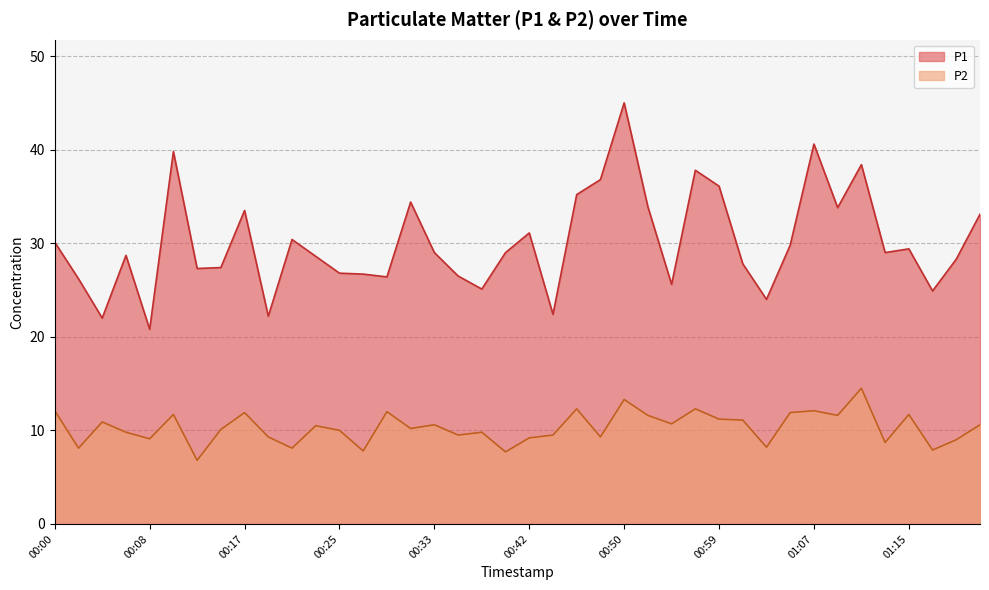

Reading left to right, transcribe all the data shown in this chart.

P1: 30.1	26.2	22.0	28.7	20.8	39.8	27.3	27.4	33.5	22.2	30.4	28.6	26.8	26.7	26.4	34.4	29.0	26.5	25.1	29.0	31.1	22.4	35.2	36.8	45.0	33.9	25.6	37.8	36.1	27.8	24.0	29.8	40.6	33.8	38.4	29.0	29.4	24.9	28.3	33.1
P2: 12.1	8.1	10.9	9.8	9.1	11.7	6.8	10.1	11.9	9.3	8.1	10.5	10.0	7.8	12.0	10.2	10.6	9.5	9.8	7.7	9.2	9.5	12.3	9.3	13.3	11.6	10.7	12.3	11.2	11.1	8.2	11.9	12.1	11.6	14.5	8.7	11.7	7.9	9.0	10.6